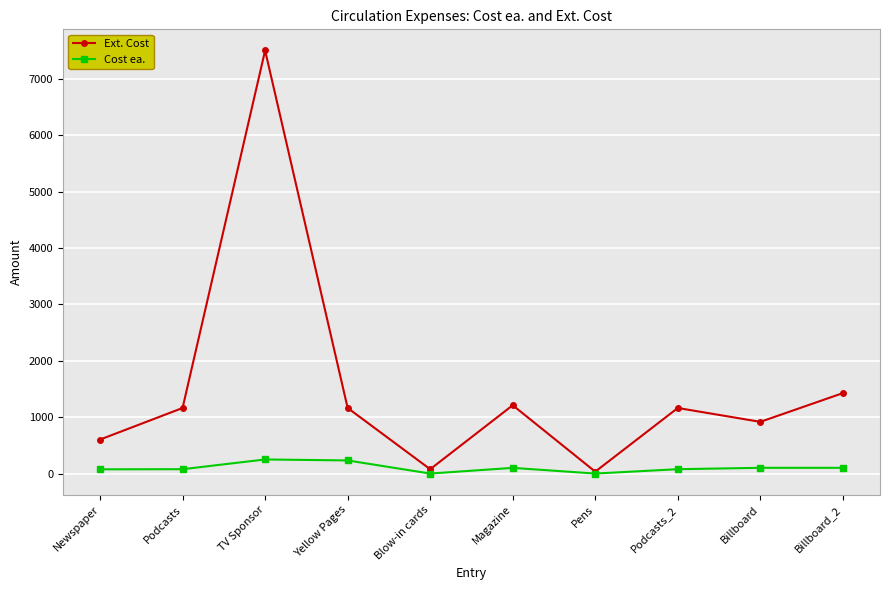

What is the lowest value of the Ext. Cost series?

33.8